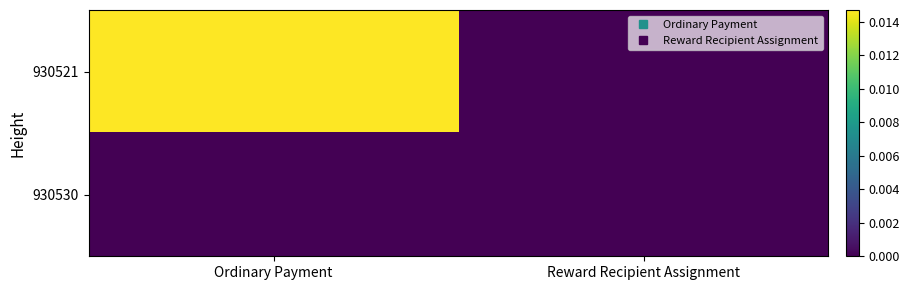

Between Ordinary Payment and Reward Recipient Assignment, which is larger?

Ordinary Payment